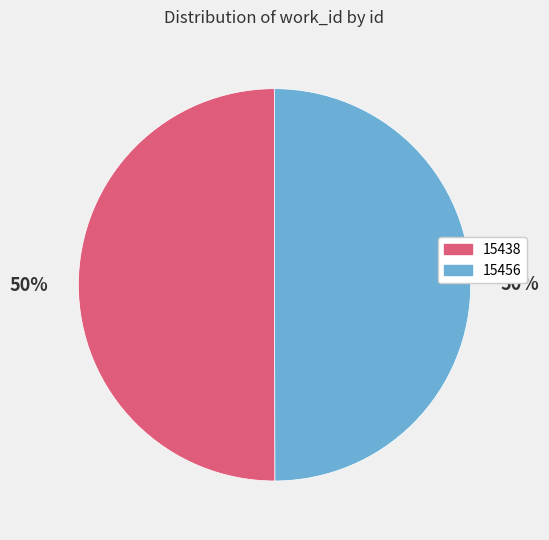

How many segments does this pie chart have?

2